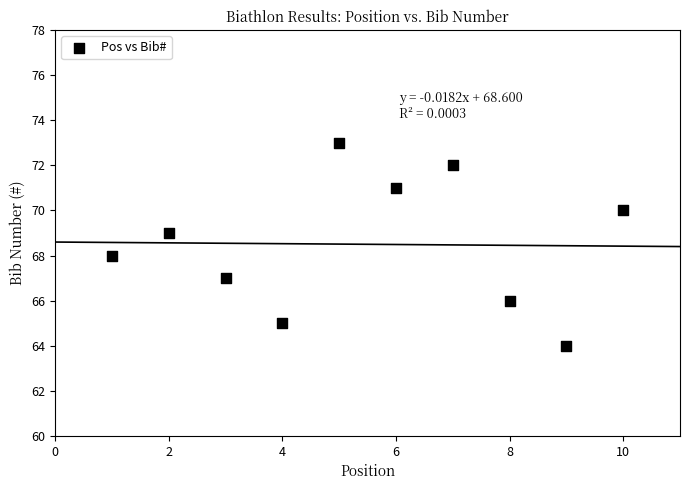

What is the range of Y values (max minus min)?

9